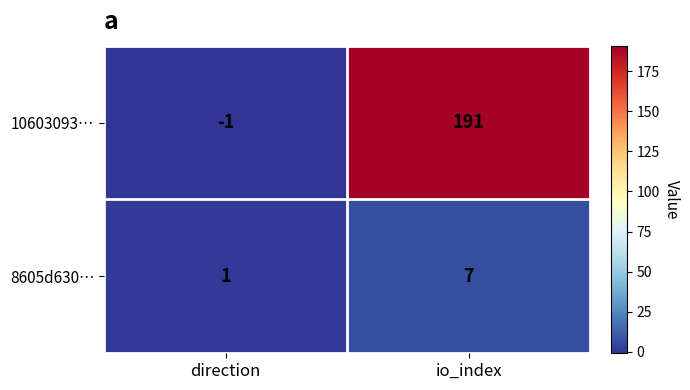

What is the difference between the 8605d630… values at io_index and direction?

6